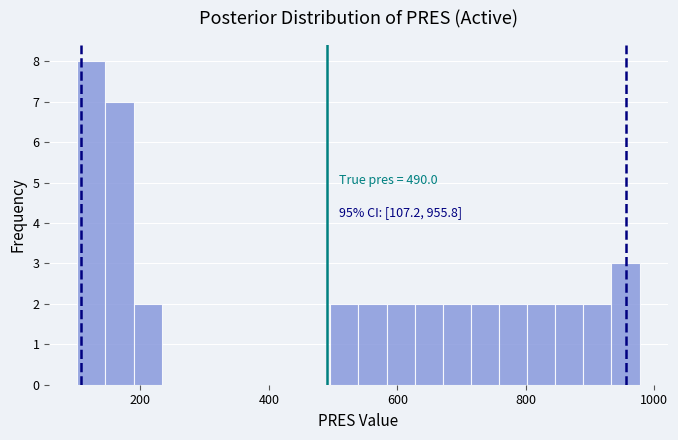

Read against the x-axis, roughly where is the centre of the tallest bar?

120